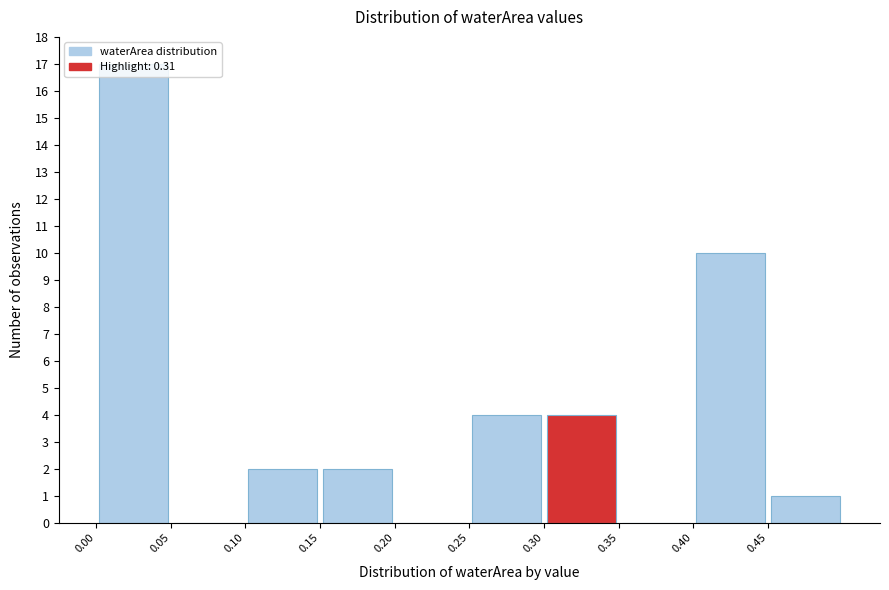

How tall is the bar that spans 0.10 to 0.15 on the x-axis? The values are not printed on the chart, so give them approximately, as read against the axis.

2